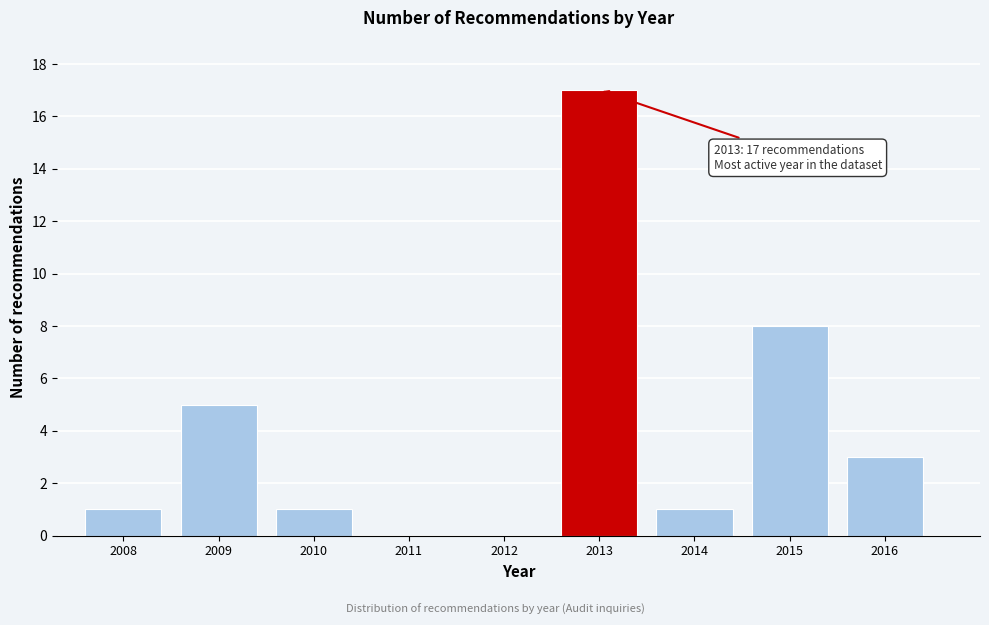

Reading left to right, list all the values displayed in this chart.

2008=1	2009=5	2010=1	2011=0	2012=0	2013=17	2014=1	2015=8	2016=3